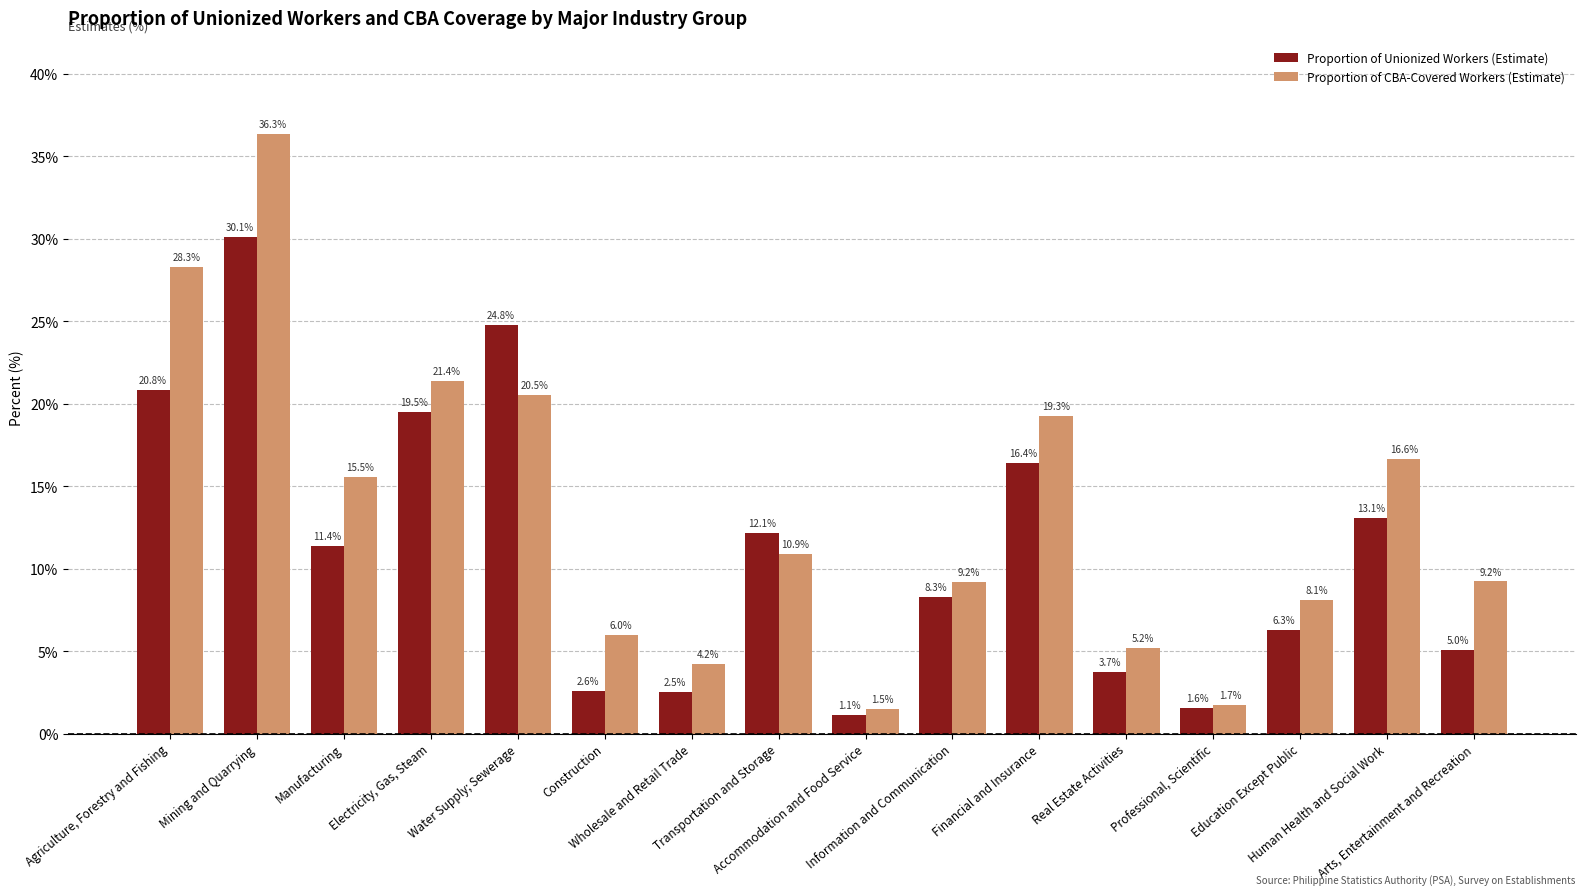

At Professional, Scientific, list the series in order from largest to smallest.

Proportion of CBA-Covered Workers (Estimate), Proportion of Unionized Workers (Estimate)